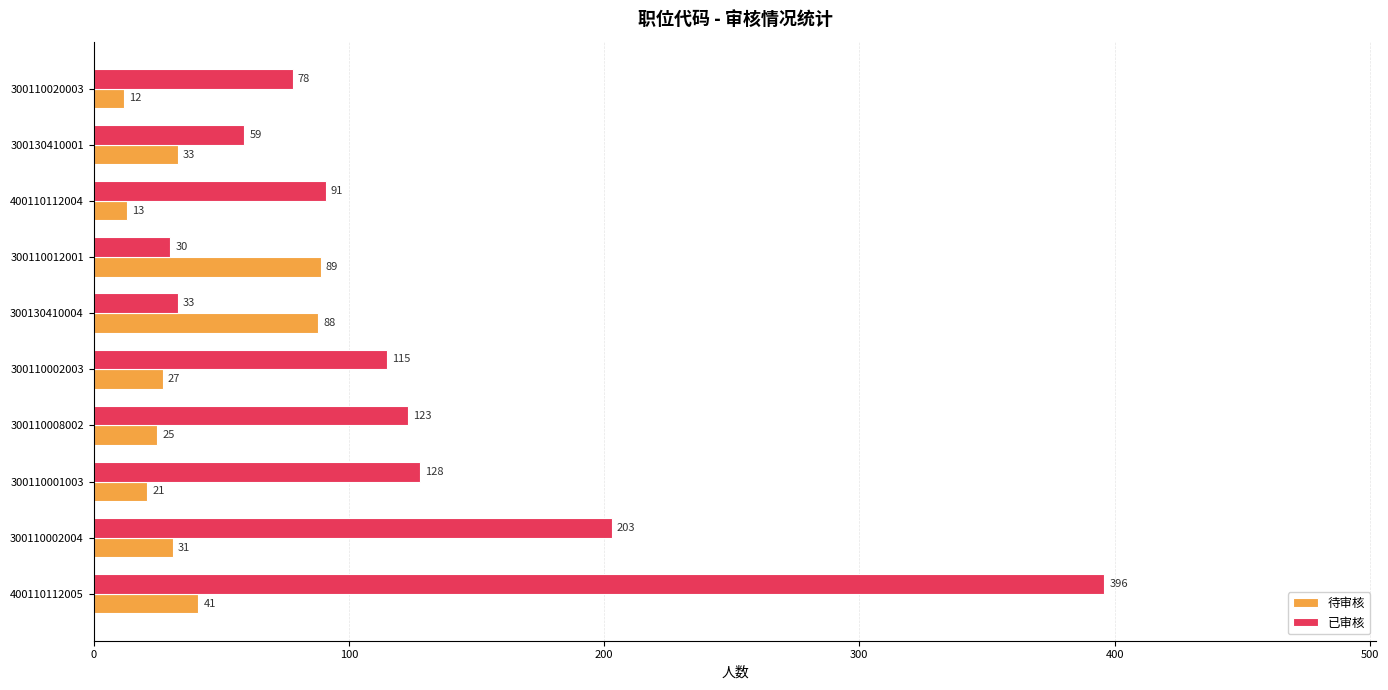

Which series has the largest total across all categories?

已审核